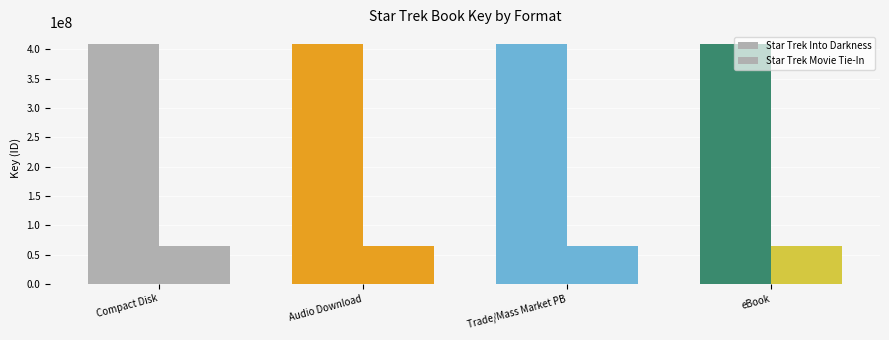

How many data points does each series have?

4